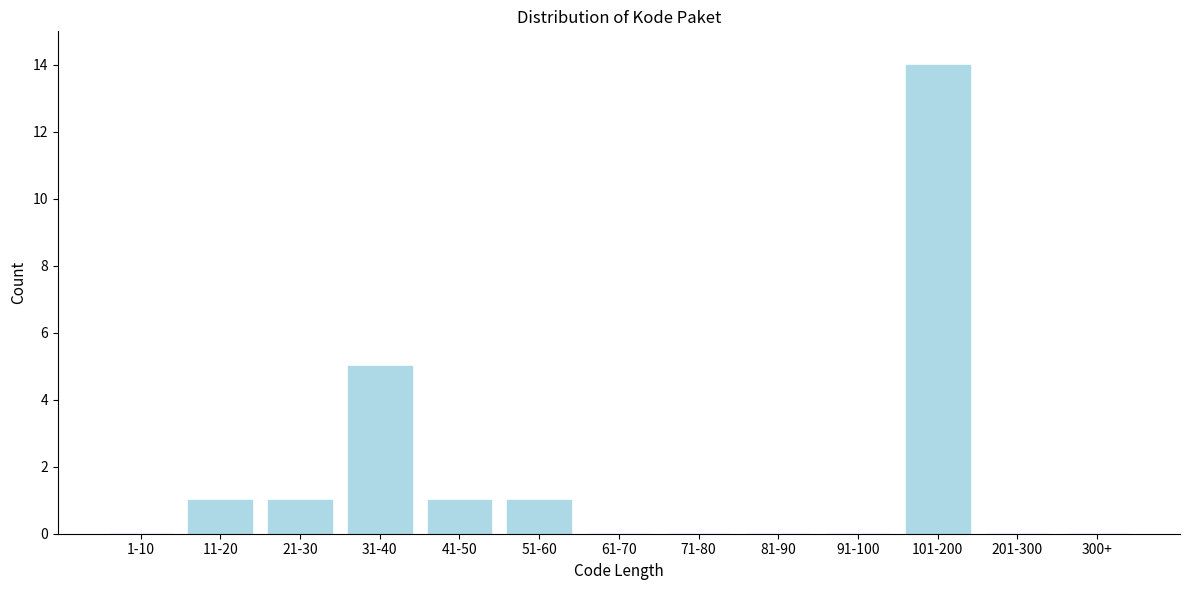

Reading right to left, list all the values displayed in this chart.

300+=0	201-300=0	101-200=14	91-100=0	81-90=0	71-80=0	61-70=0	51-60=1	41-50=1	31-40=5	21-30=1	11-20=1	1-10=0